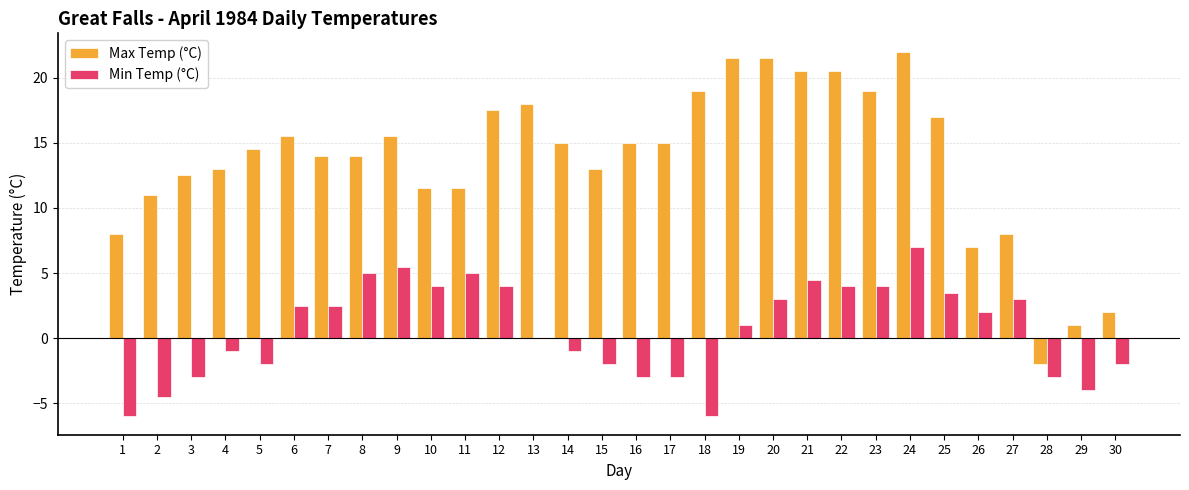

How many groups of bars are there?

30